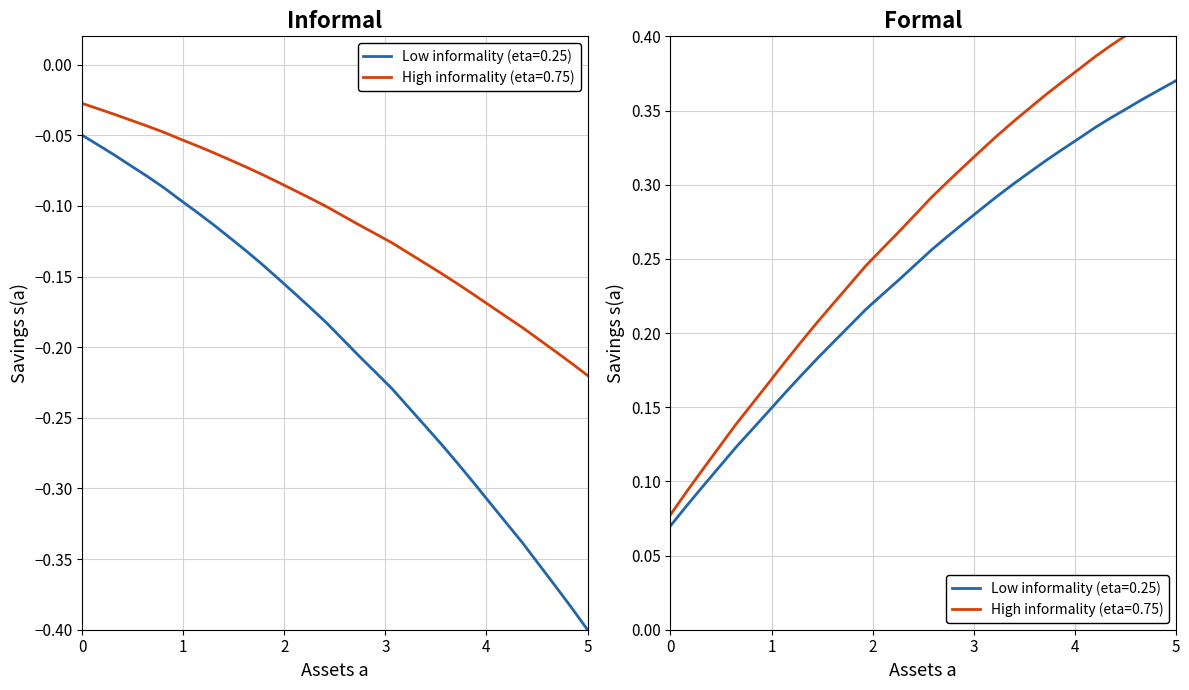

True or false: the data has more than 0 interior local peaks.

False